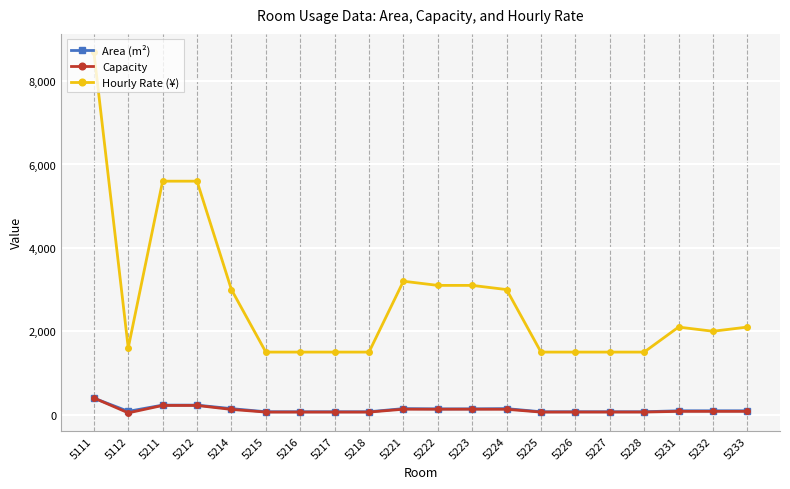

True or false: Capacity has a value of 62 at 5226.

True